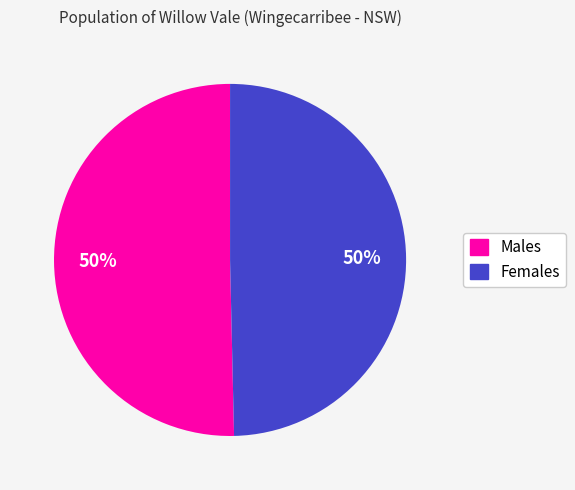

To the nearest percent, what is the combined percentage of Females and Males?

100%